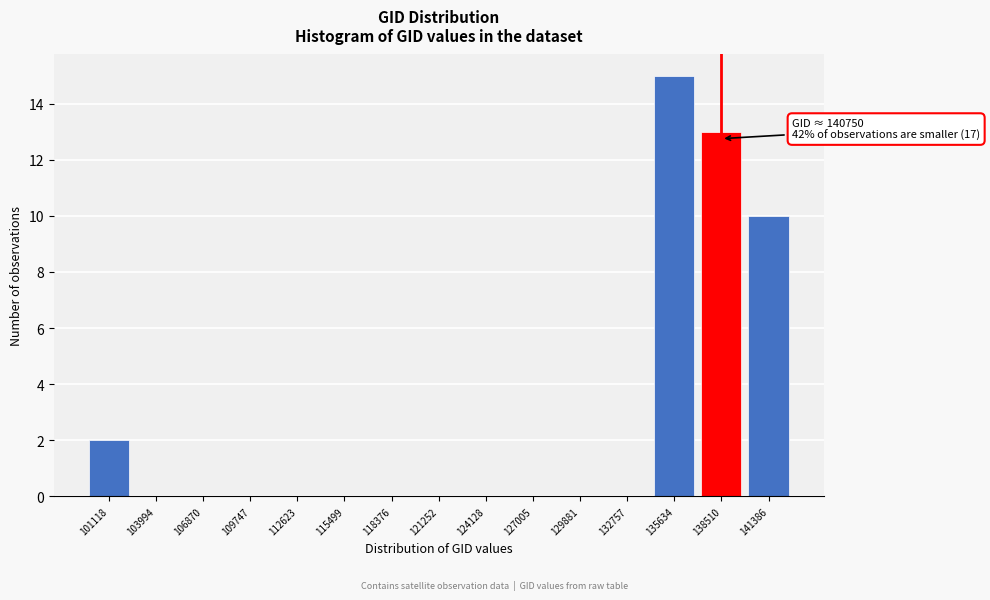

Reading left to right, transcribe all the data shown in this chart.

101118=2	103994=0	106870=0	109747=0	112623=0	115499=0	118376=0	121252=0	124128=0	127005=0	129881=0	132757=0	135634=15	138510=13	141386=10